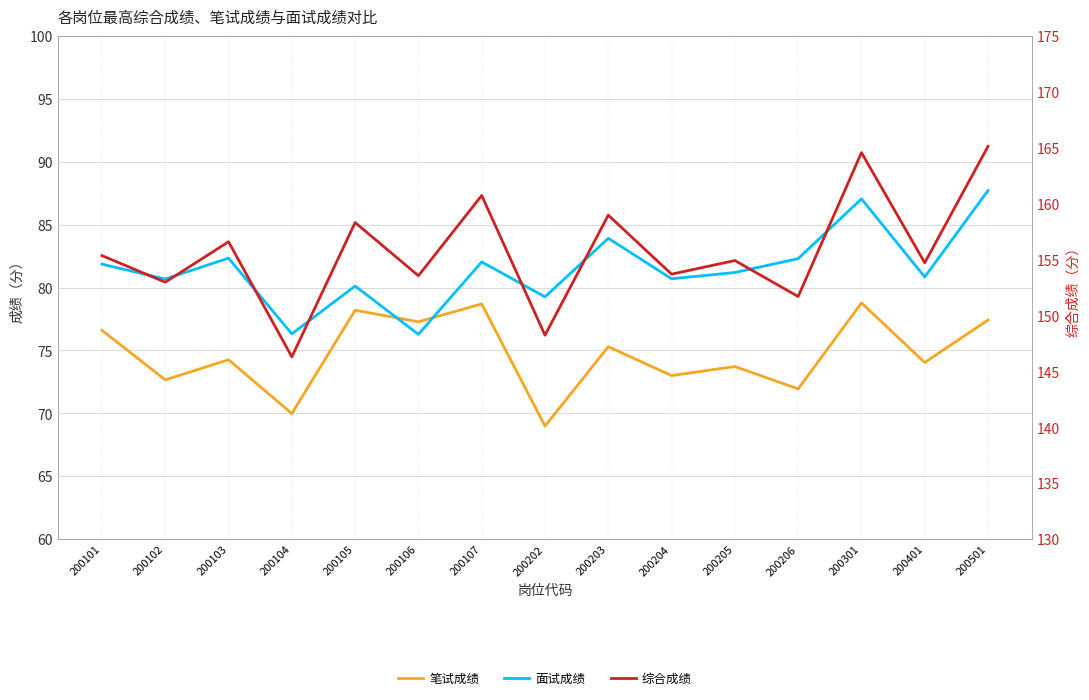

What are all the series names shown in the legend?

笔试成绩, 面试成绩, 综合成绩